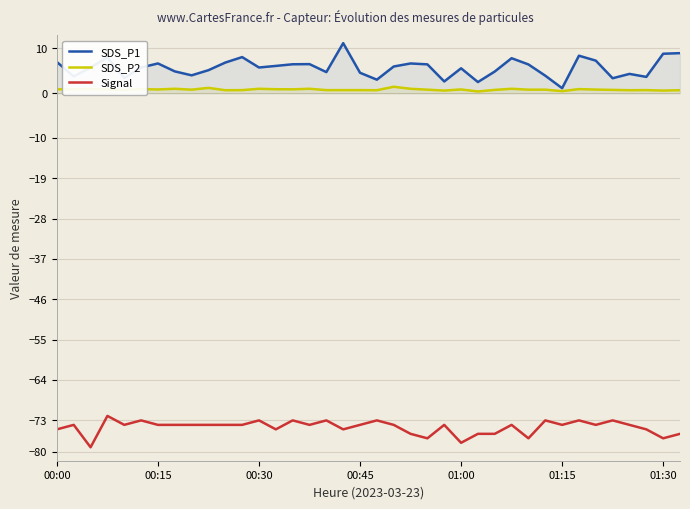

True or false: Signal and SDS_P1 intersect in this chart.

False